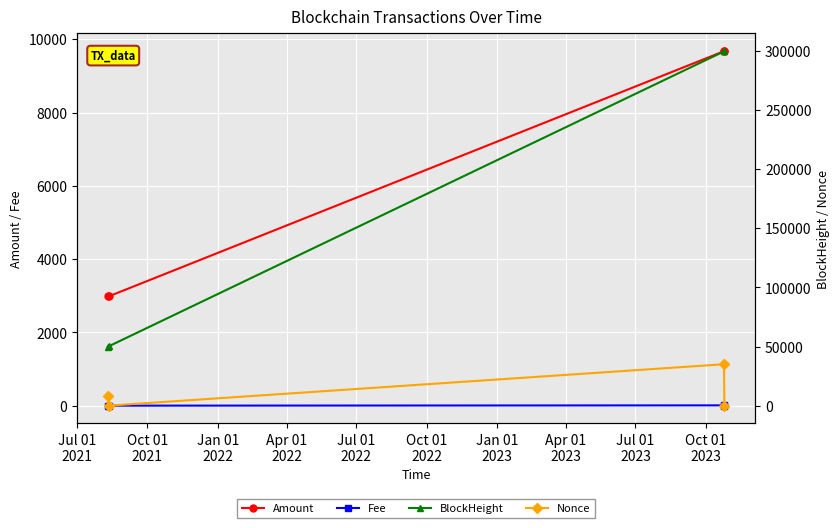

In Fee, how many points are higher than both neighbors (excluding endpoints)?

1